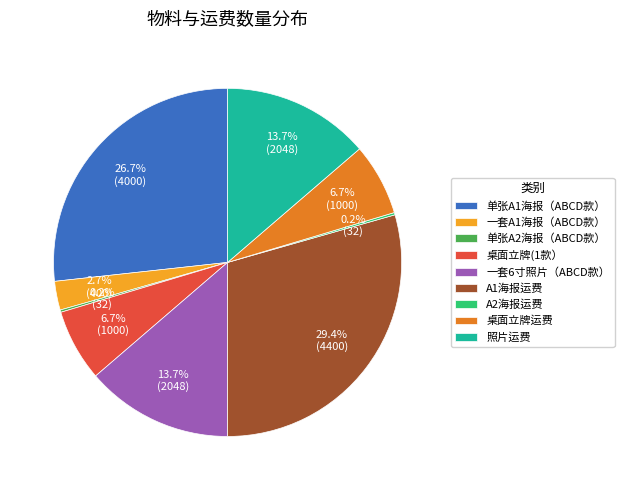

Which has a higher value, 单张A1海报（ABCD款） or 一套6寸照片（ABCD款）?

单张A1海报（ABCD款）